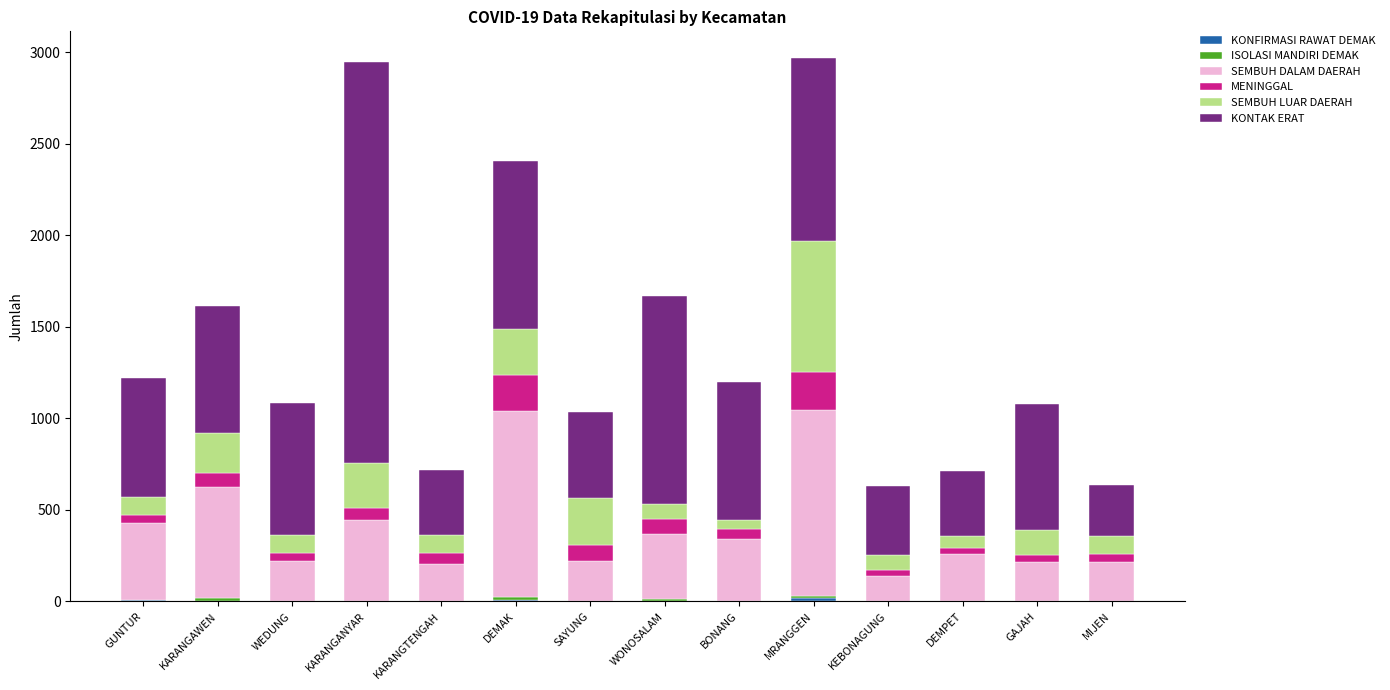

At which label is MENINGGAL closest to 121?

SAYUNG